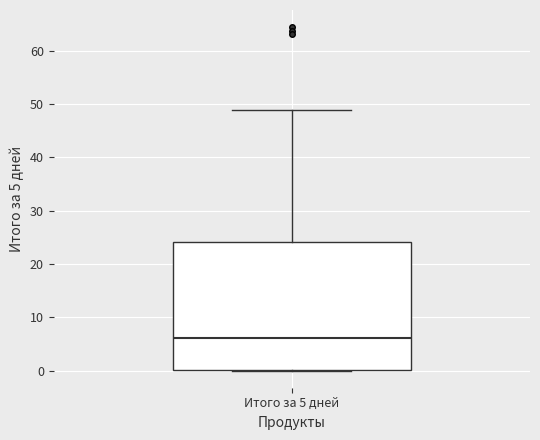

Where is the upper edge of the box for Итого за 5 дней on the y-axis? The values are not printed on the chart, so give them approximately, as read against the axis.

24